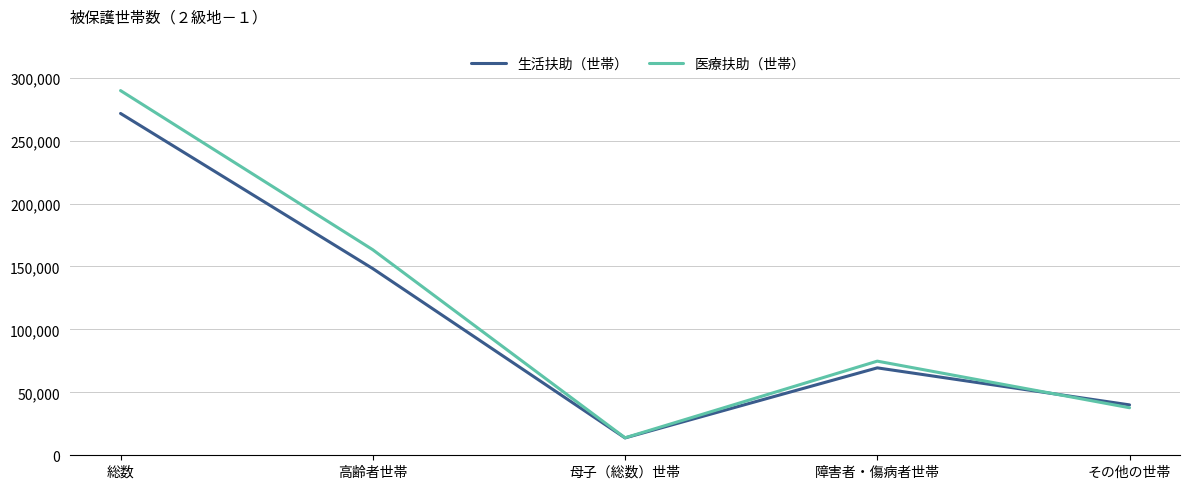

Does the chart display data point markers on the line(s)?

No